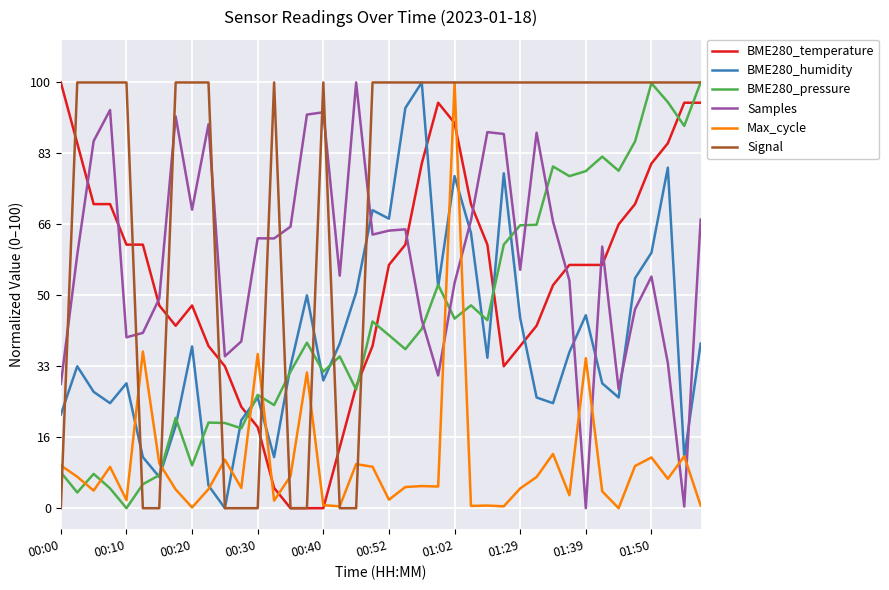

True or false: BME280_humidity and BME280_temperature intersect in this chart.

True